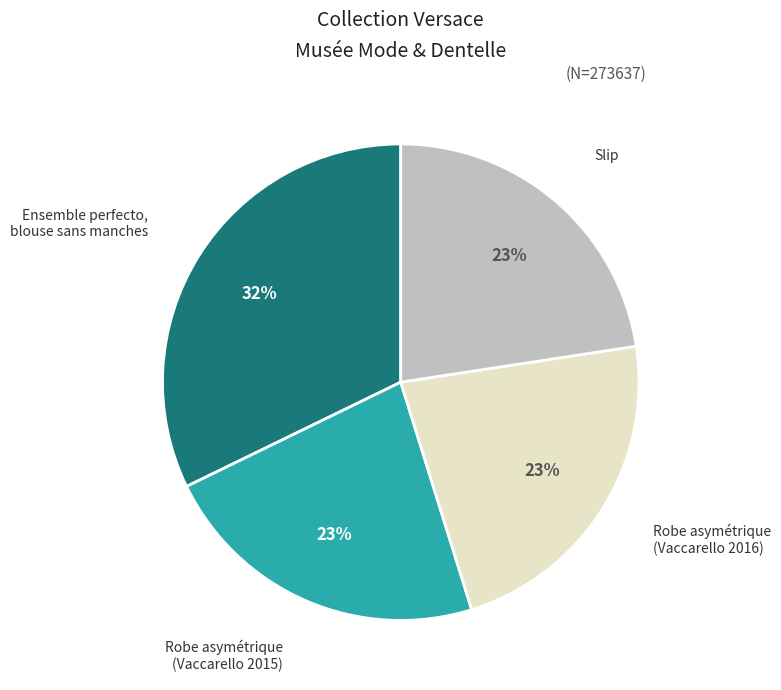

To the nearest percent, what is the average slice percentage?

25%